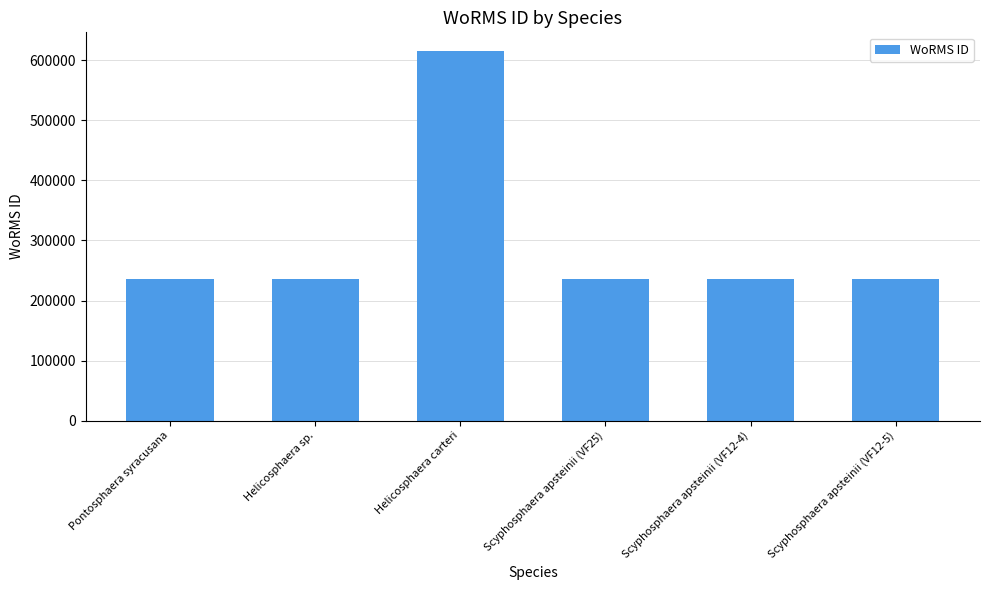

Is it true that the value at Helicosphaera carteri is 242271?

False